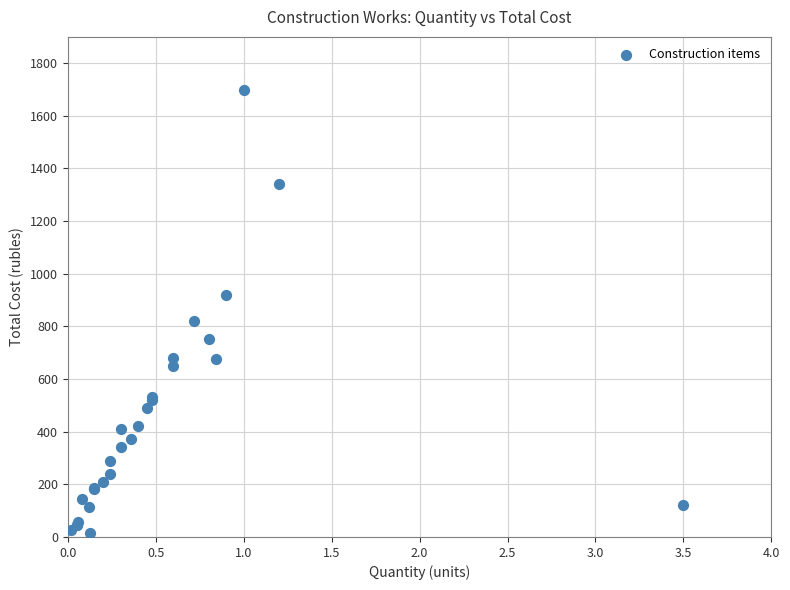

What Y value in the scatter plot is closest to 856?

820.4